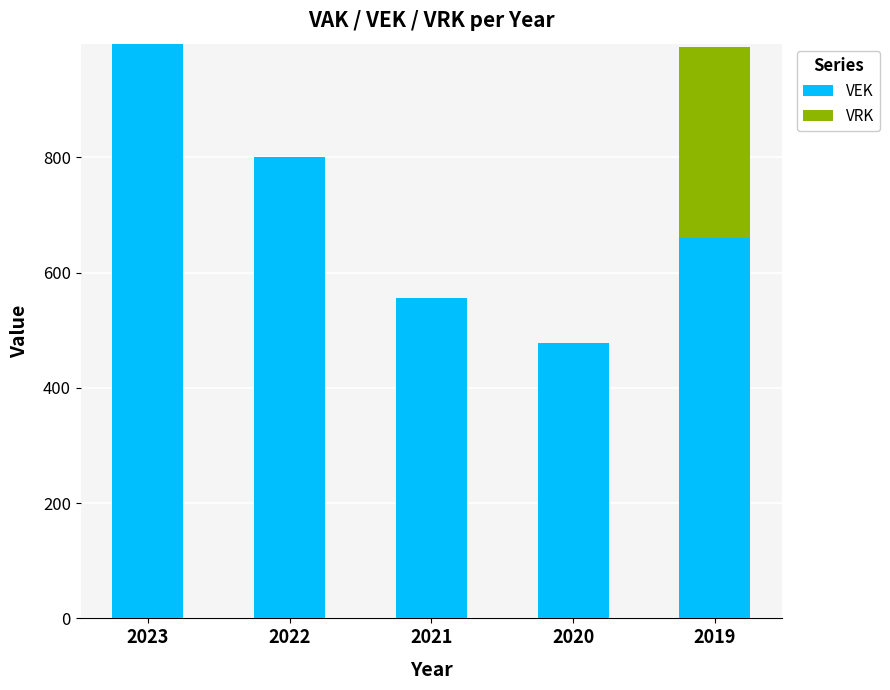

What is the total value across all series at 2023?

997